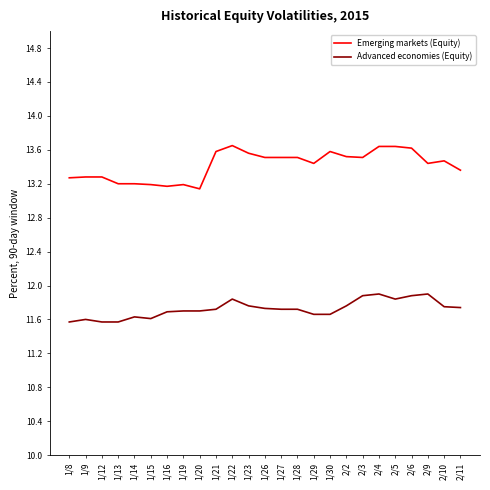

What is the difference between the maximum and minimum values in the Emerging markets (Equity) series?

0.5